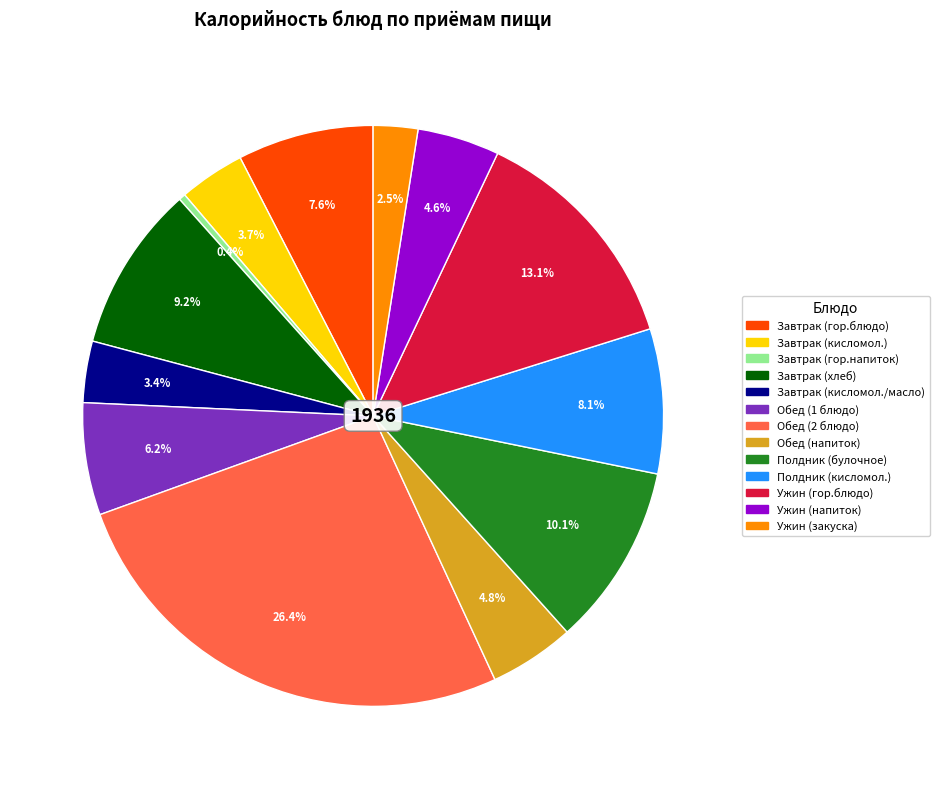

To the nearest percent, what percentage of the pie is Завтрак (хлеб)?

9%